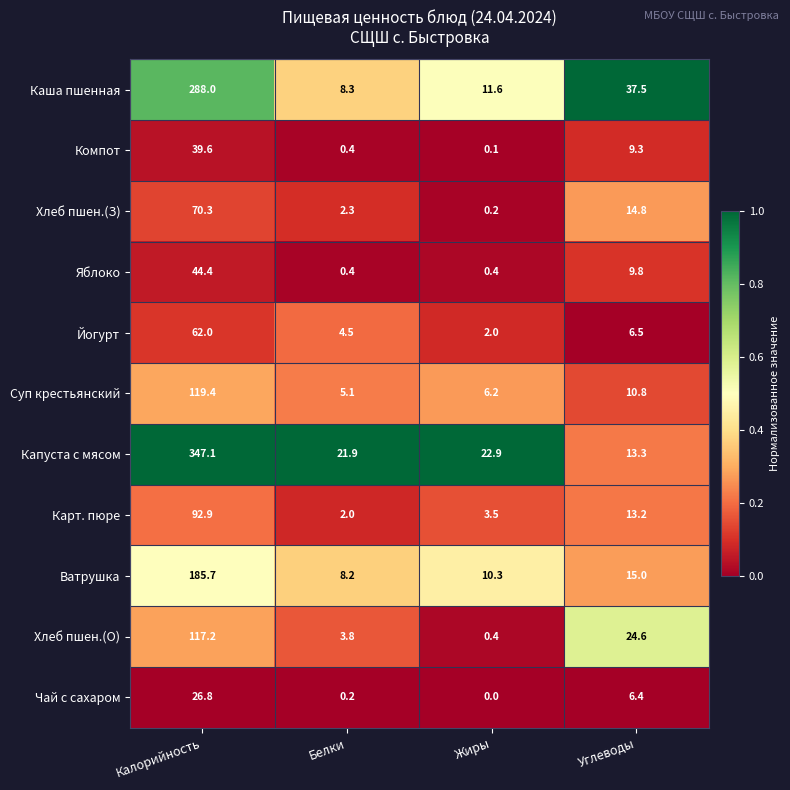

At which category does the chart reach its peak across all series?

Калорийность